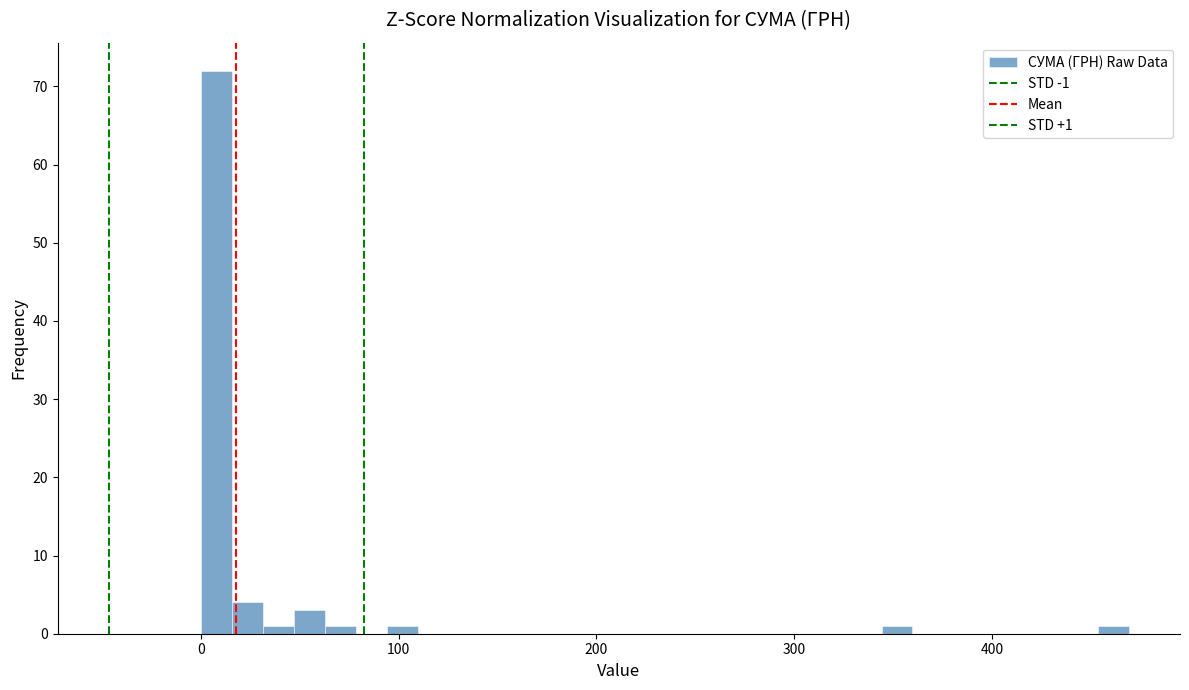

Read against the x-axis, roughly where is the centre of the tallest bar?

10